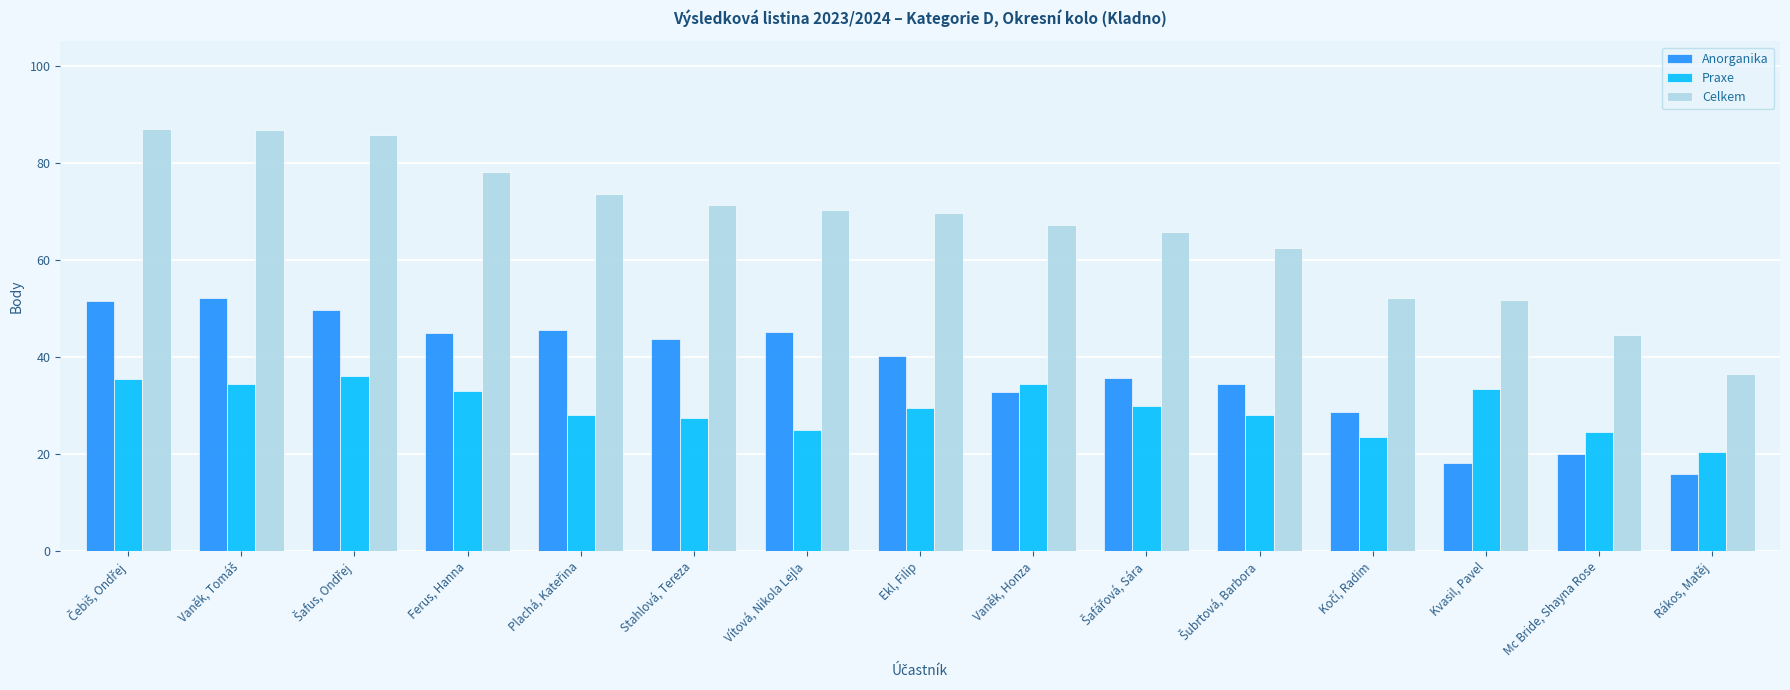

The Celkem series shows 70.2 at Vítová, Nikola Lejla. True or false?

True